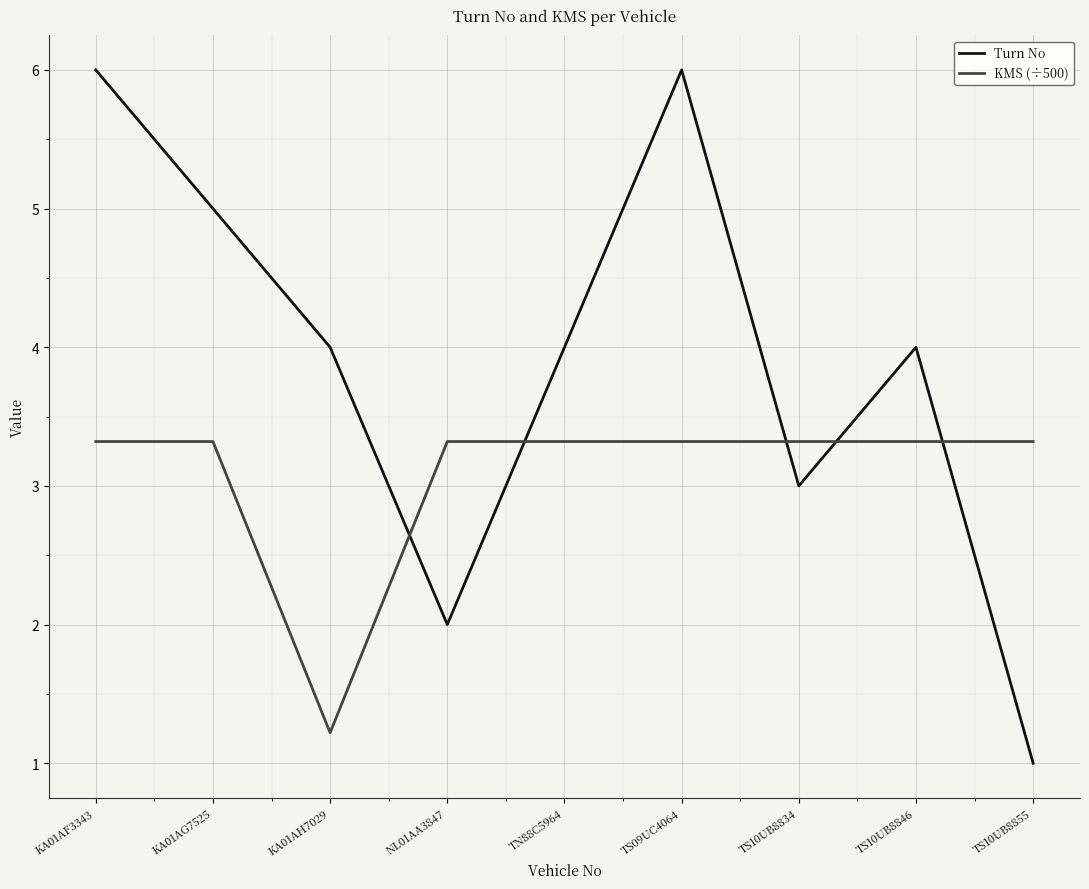

Reading right to left, extract all data points from this chart.

Turn No: 1.0	4.0	3.0	6.0	4.0	2.0	4.0	5.0	6.0
KMS (÷500): 3.3	3.3	3.3	3.3	3.3	3.3	1.2	3.3	3.3